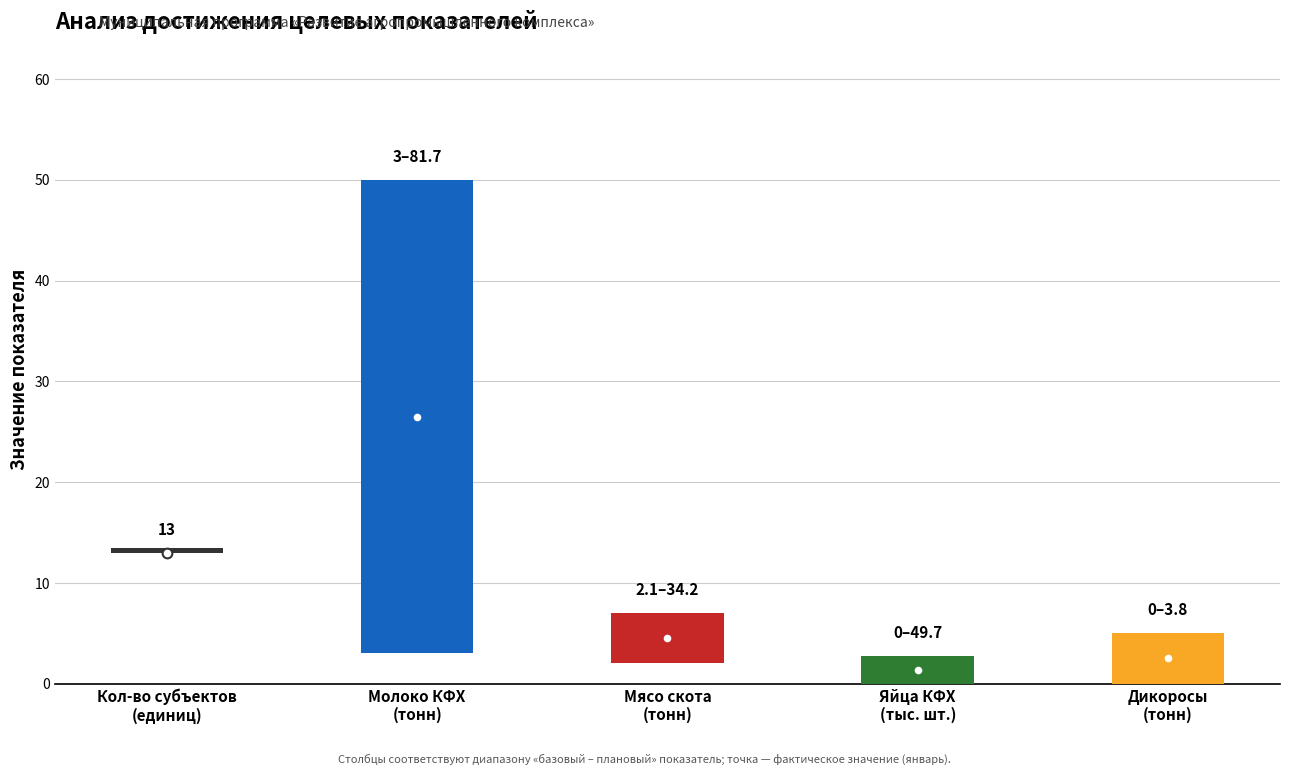

What is the spread (max minus min) of values at Производство молока?

78.7